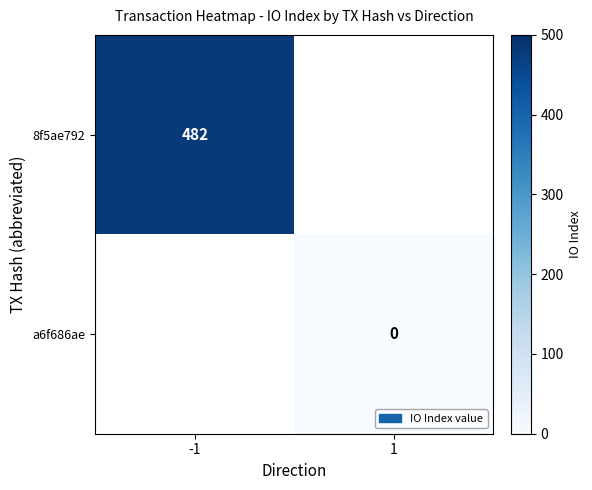

True or false: 8f5ae792 has a value of 269 at -1.

False